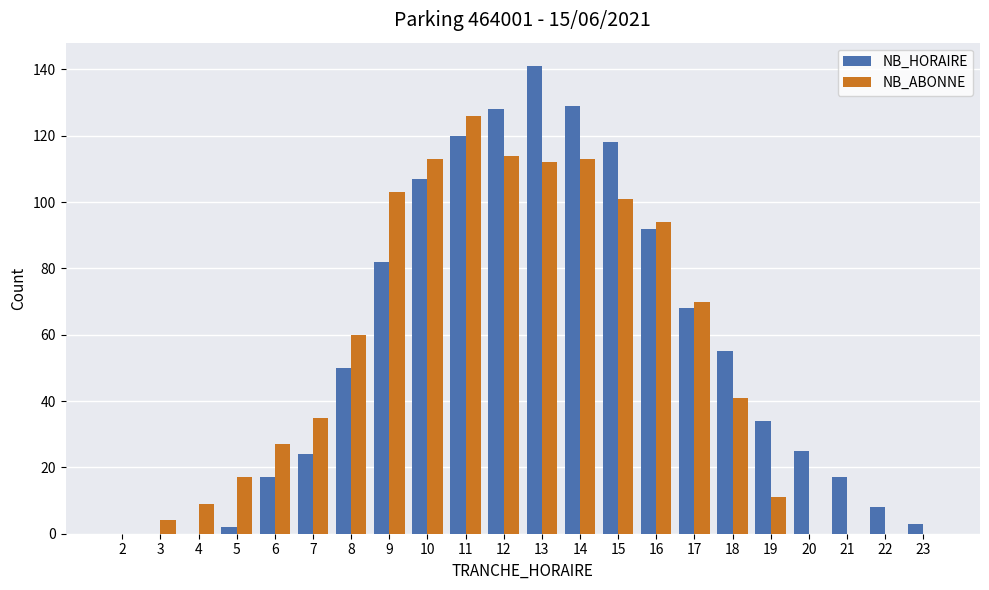

Between 12 and 15, which series saw the biggest shift?

NB_ABONNE